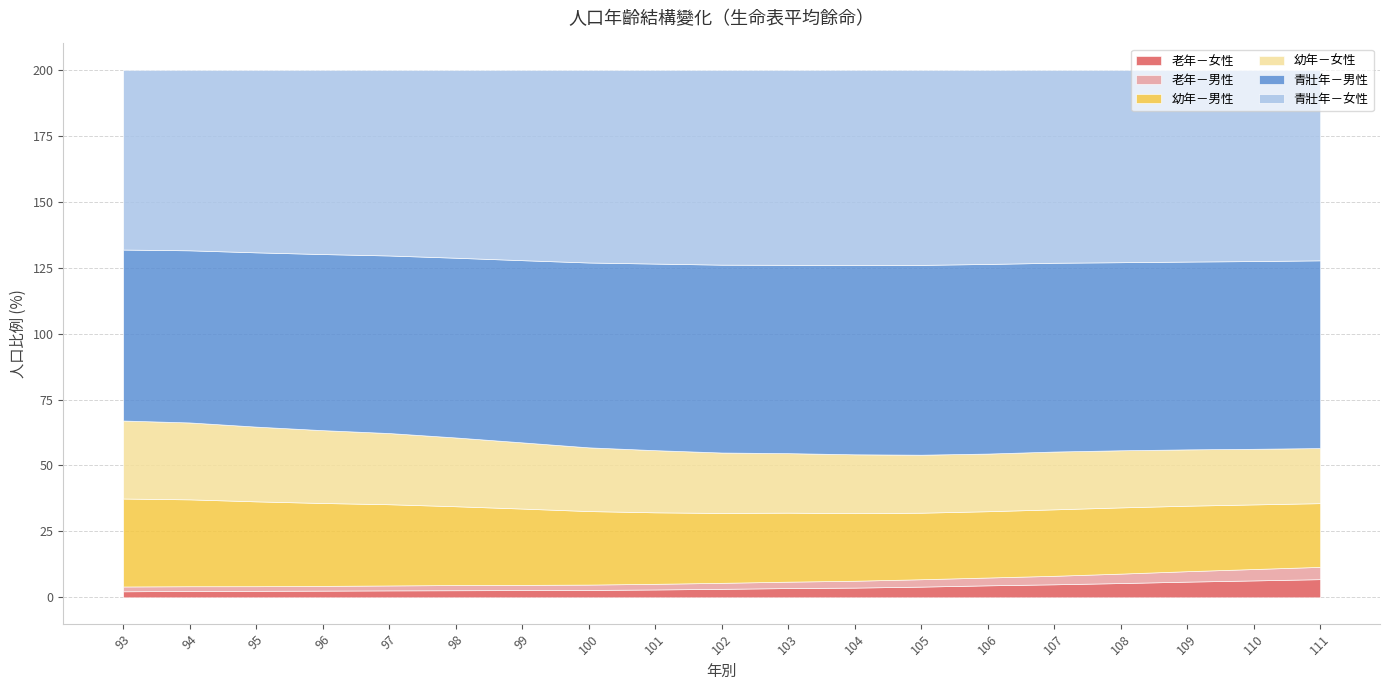

What is the lowest value of the 幼年－女性 series?

20.9